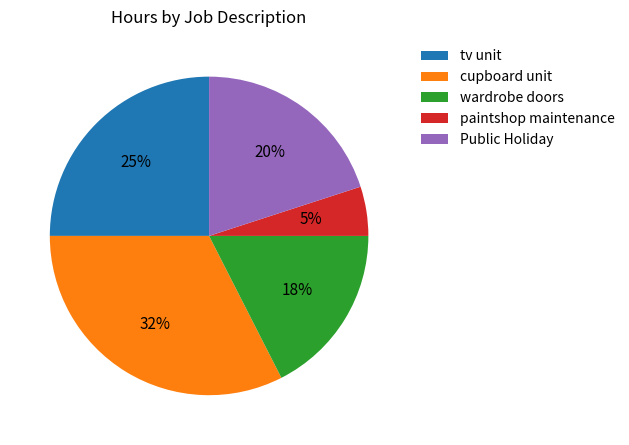

To the nearest percent, what is the combined percentage of paintshop maintenance and tv unit?

30%